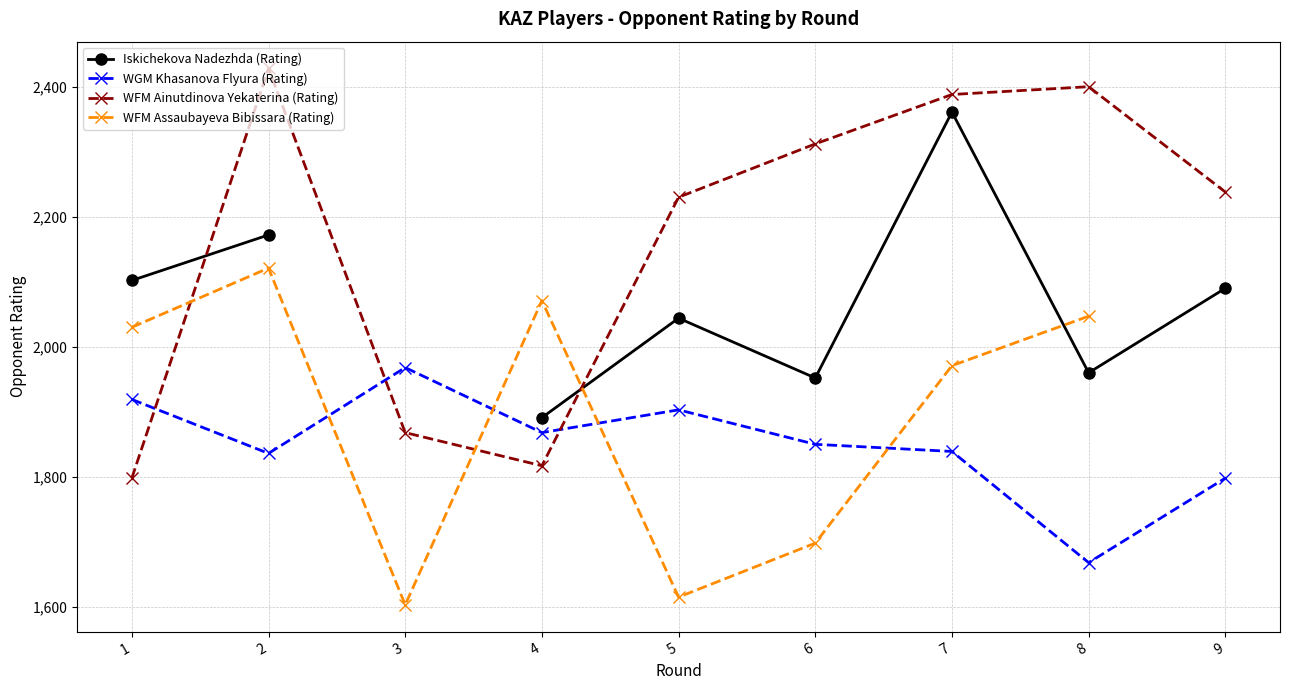

Count the number of data series in this chart.

4